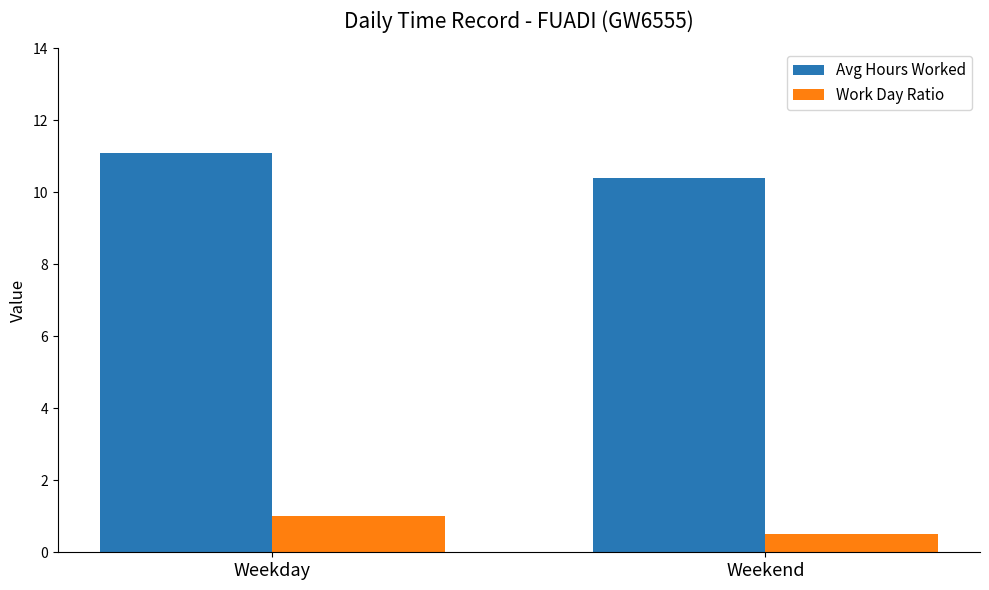

The value of Work Day Ratio at Weekday is 1.0. True or false?

True